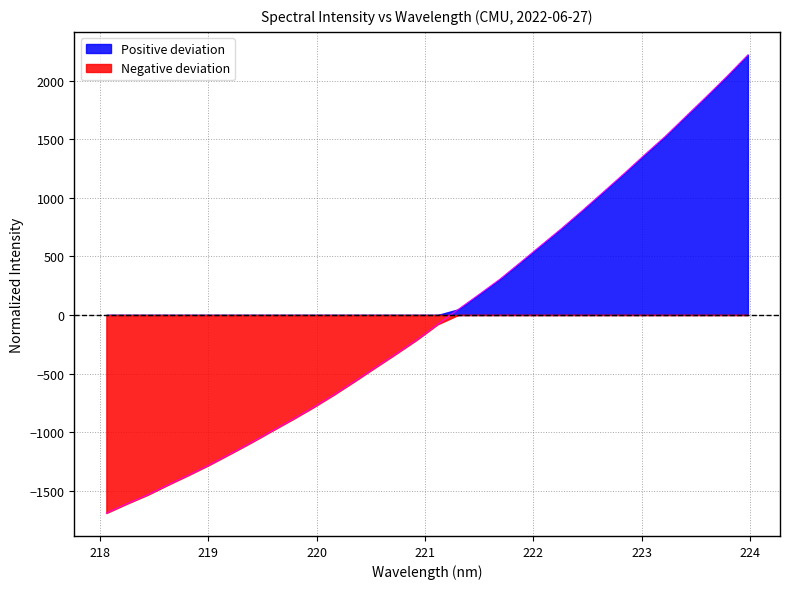

What is the label of the 17th point from the right?

220.9264